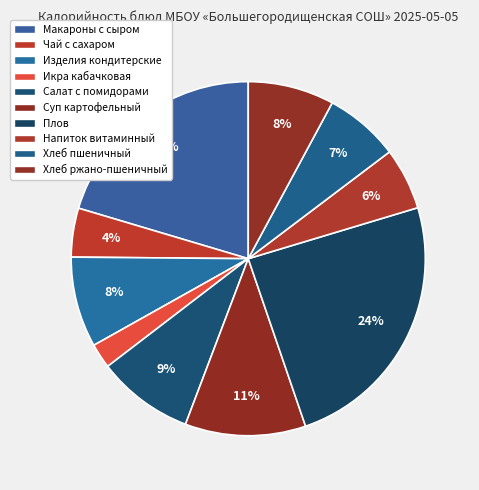

How many slices are in this pie chart?

10